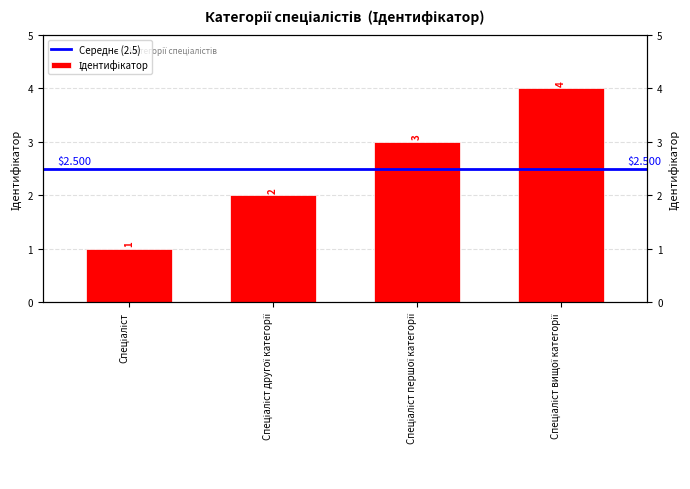

What position from the right is Спеціаліст другої категорії?

3